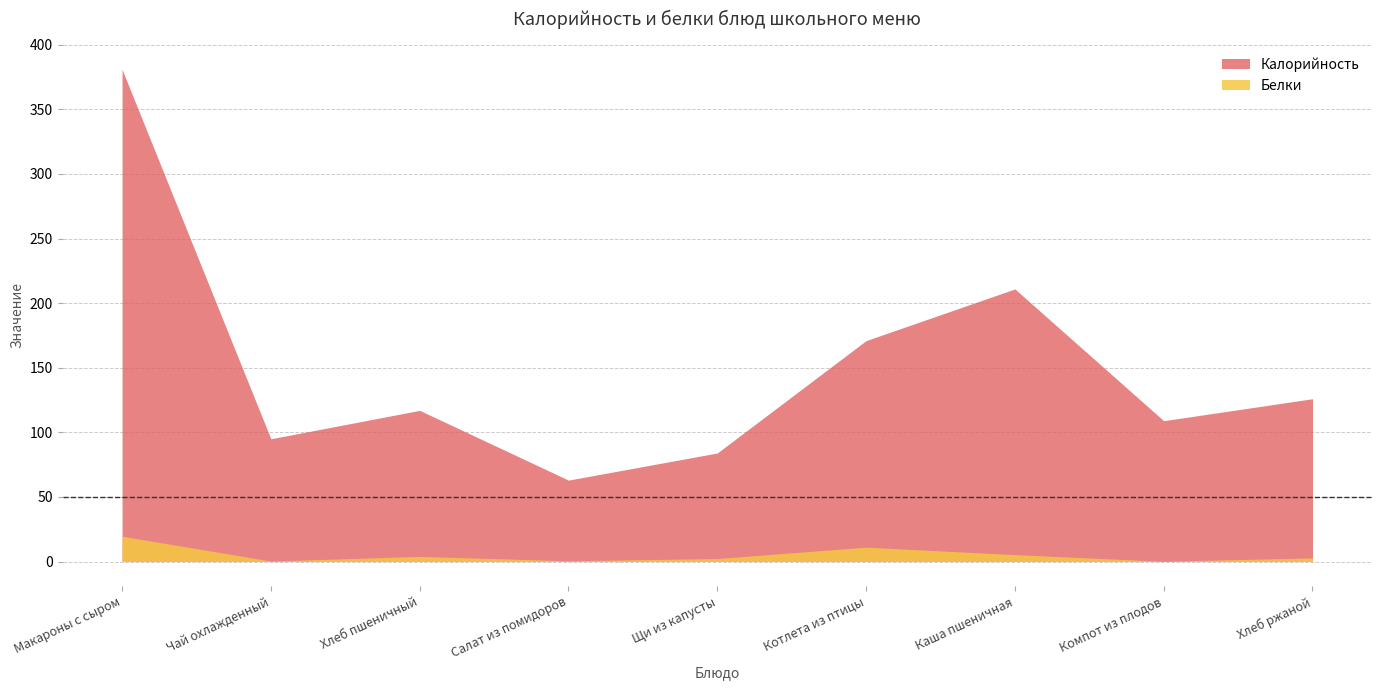

What is the label of the 5th point from the right?

Щи из капусты